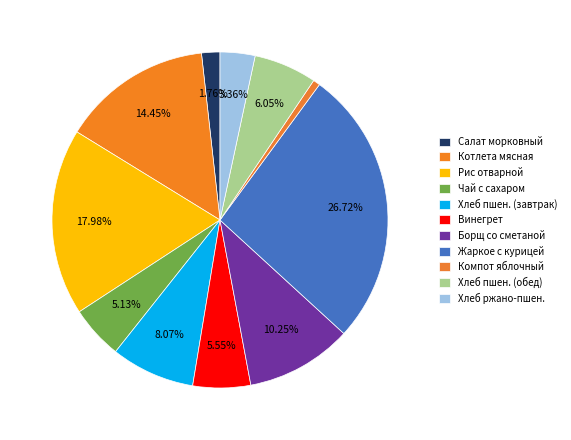

Count the number of slices in the pie.

11